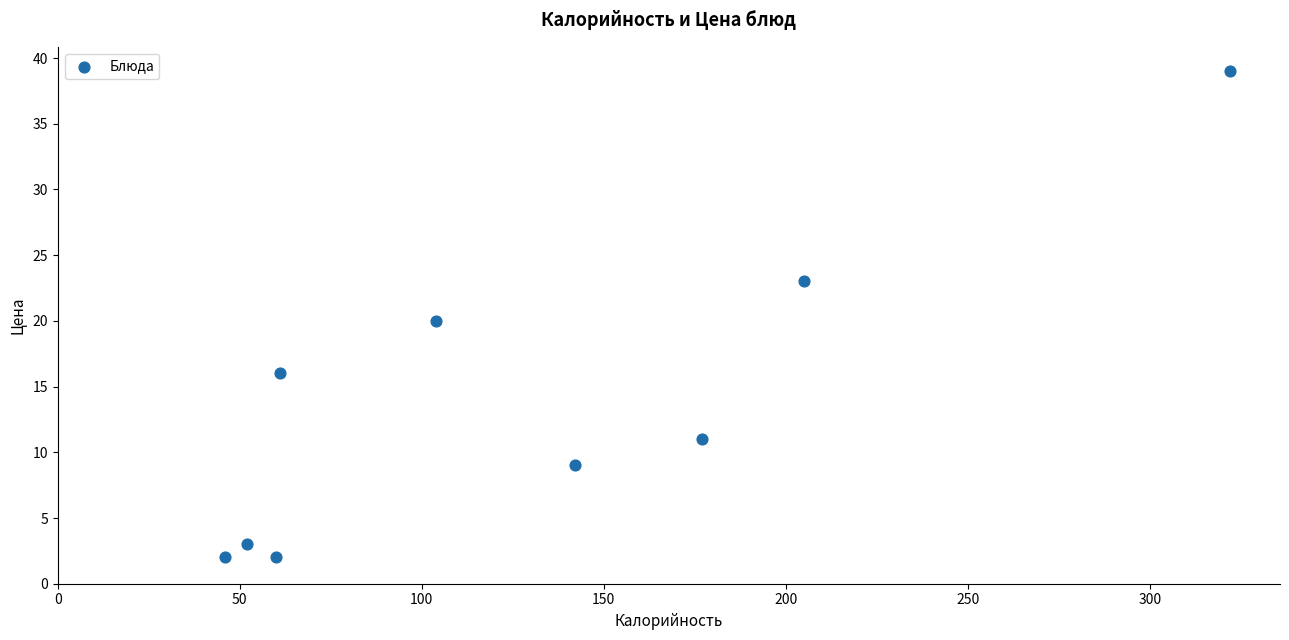

What is the average Y value?

14